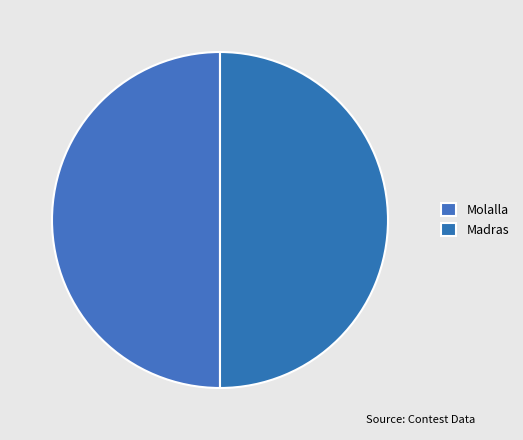

How many slices are in this pie chart?

2